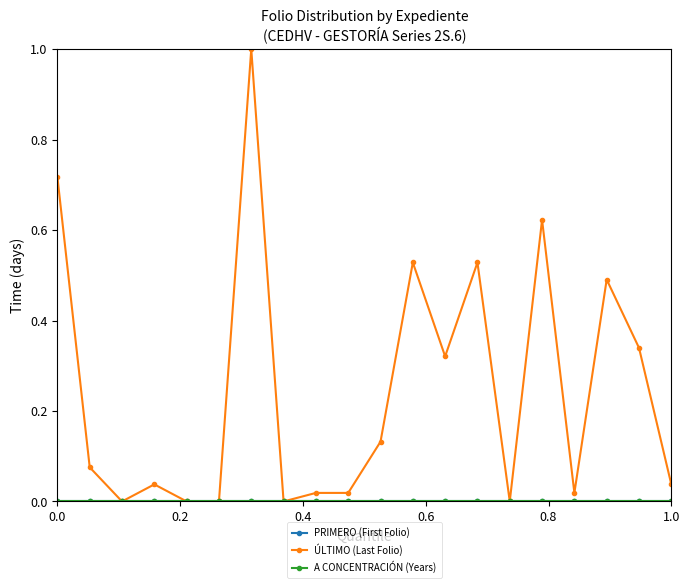

Does the chart have visible grid lines?

No